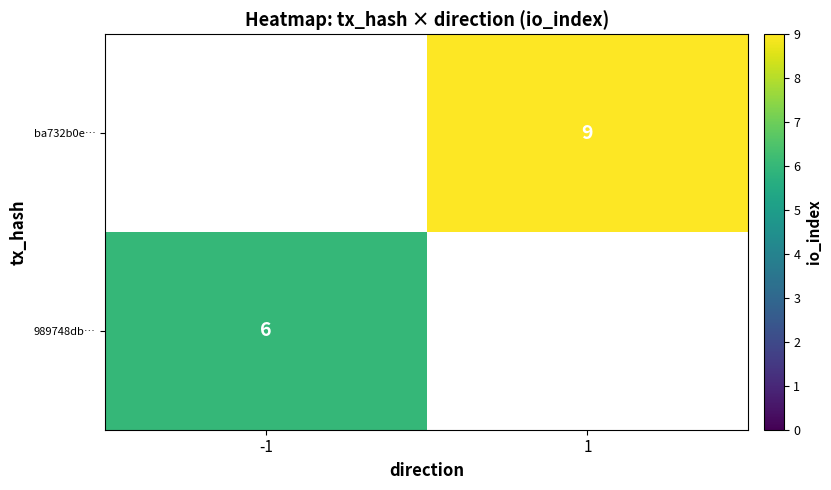

At which category does the chart reach its peak across all series?

1